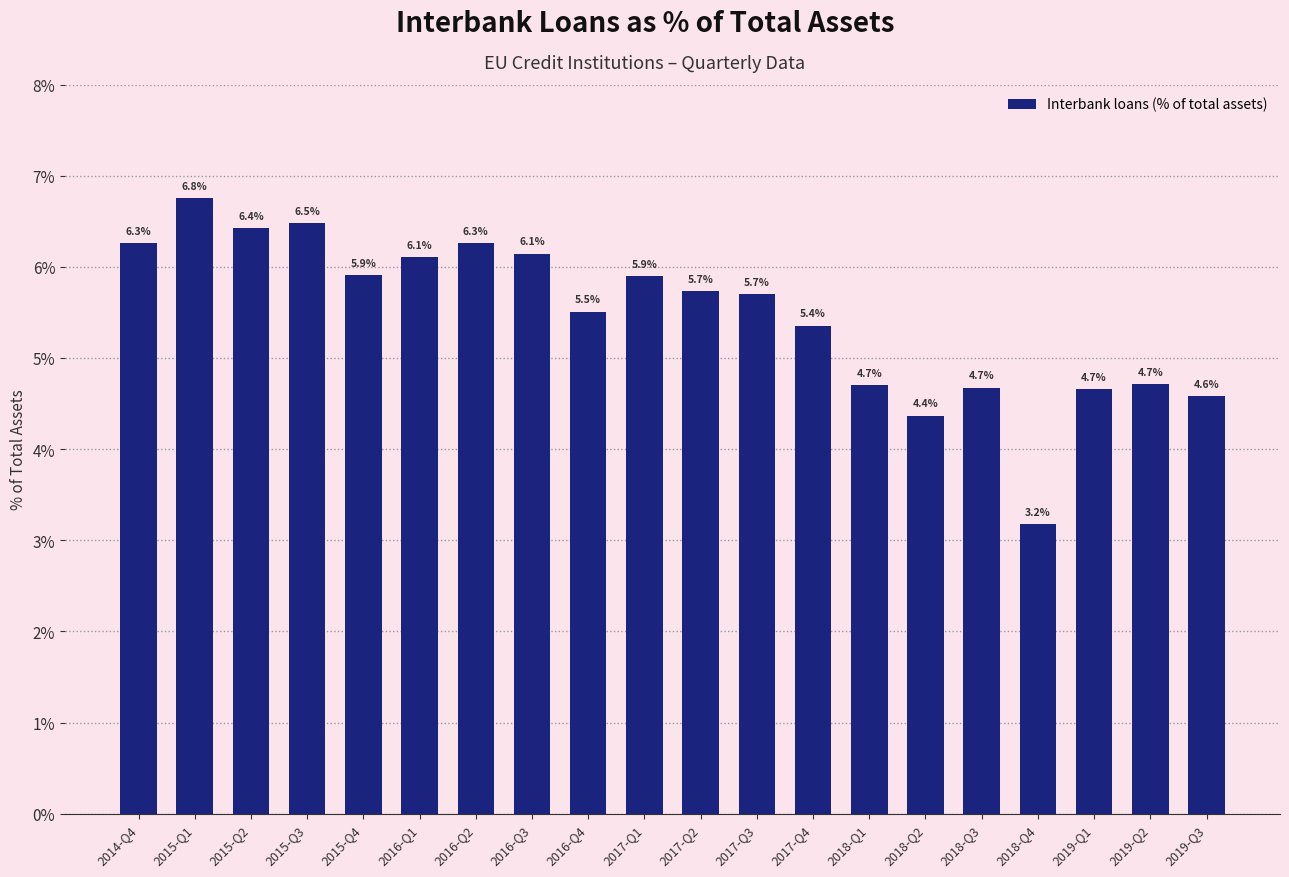

The value at 2016-Q2 is 10.1. True or false?

False